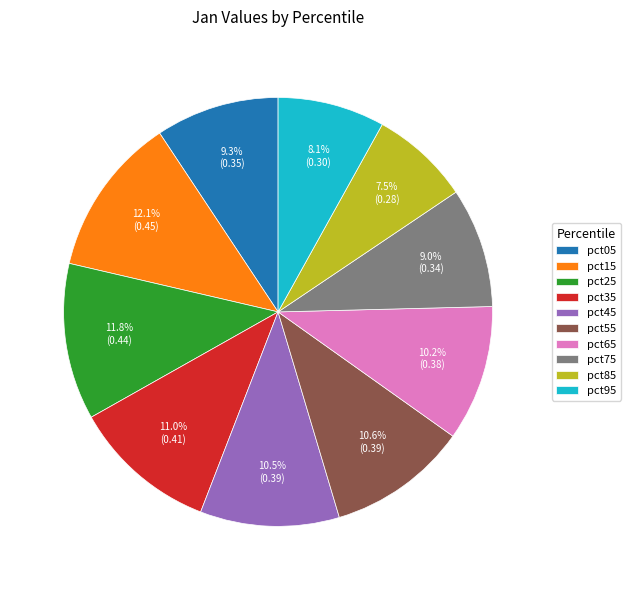

To the nearest percent, what is the combined percentage of pct55 and pct85?

18%